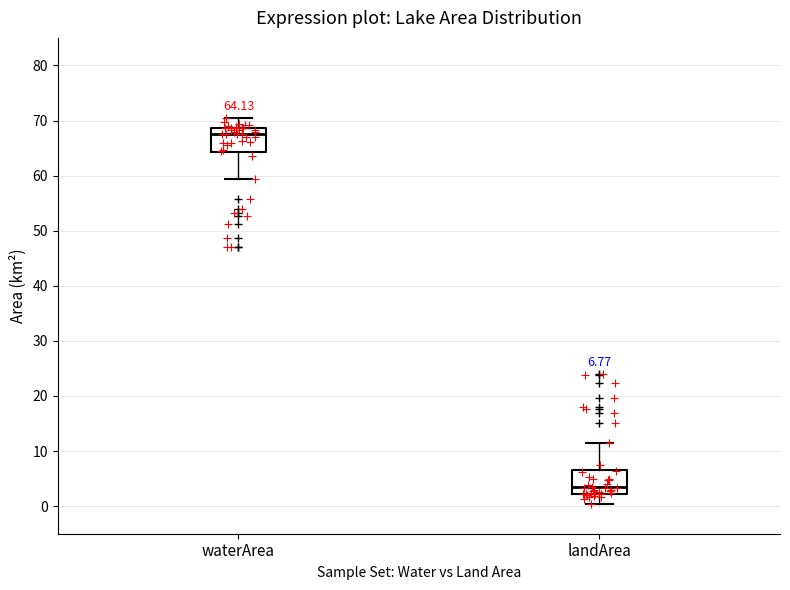

Which box's median line is the highest?

waterArea